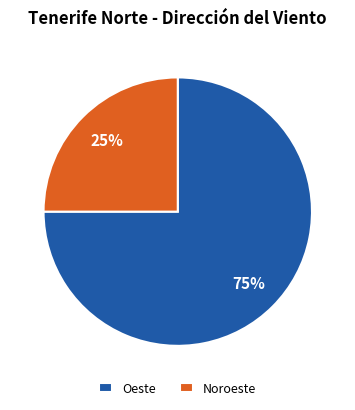

Which slice is the smallest?

Noroeste